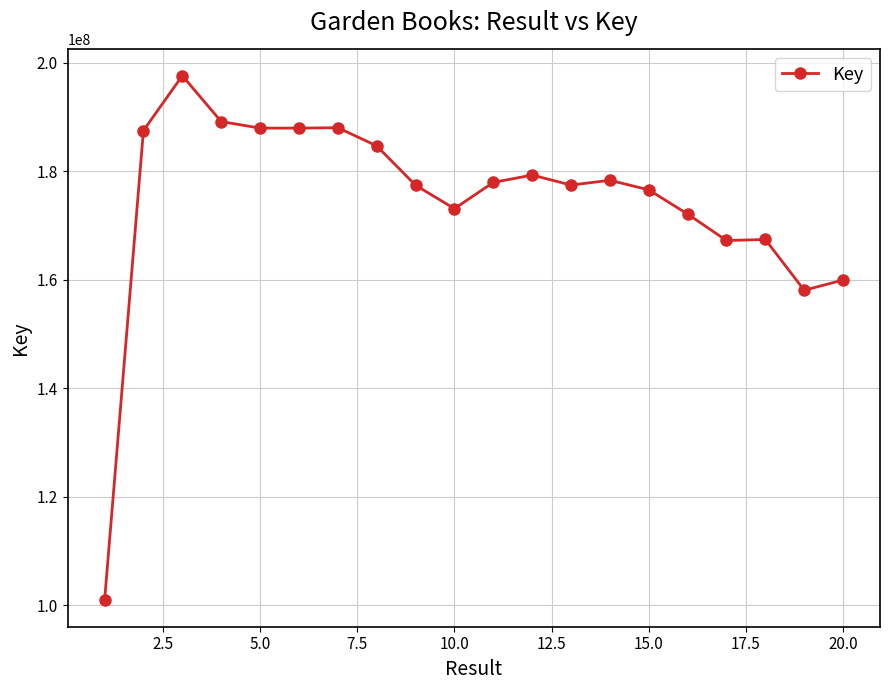

What is the value of the 4th point from the left?

189181055